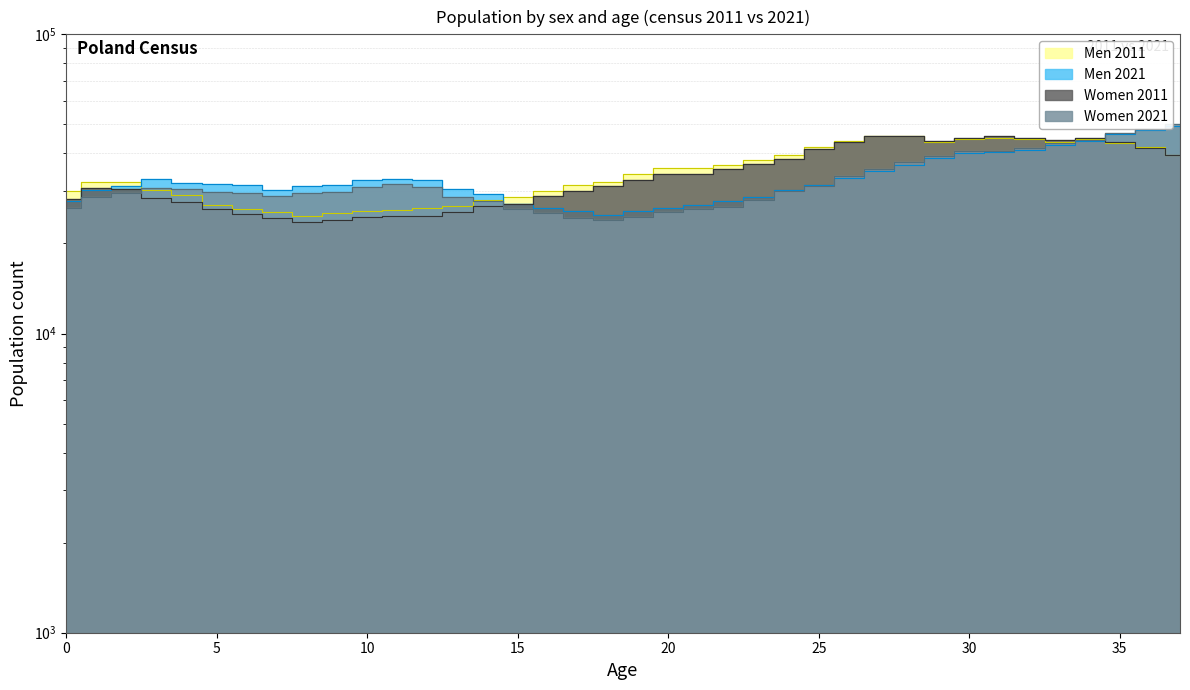

What is the average value of the Men 2011 series?

34837